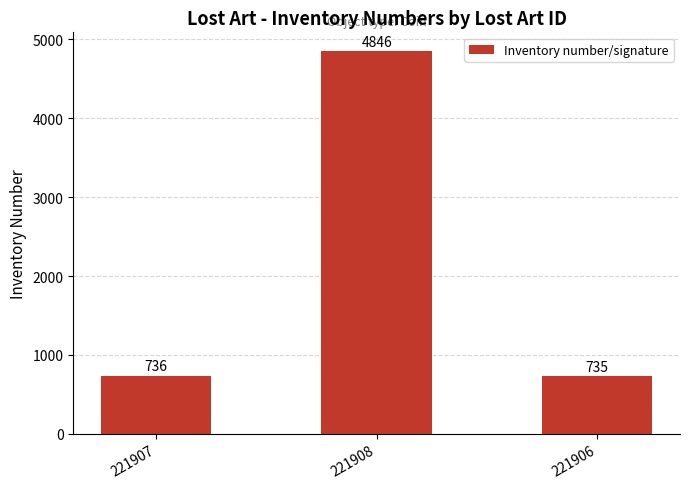

What is the difference between the values at 221907 and 221906?

1